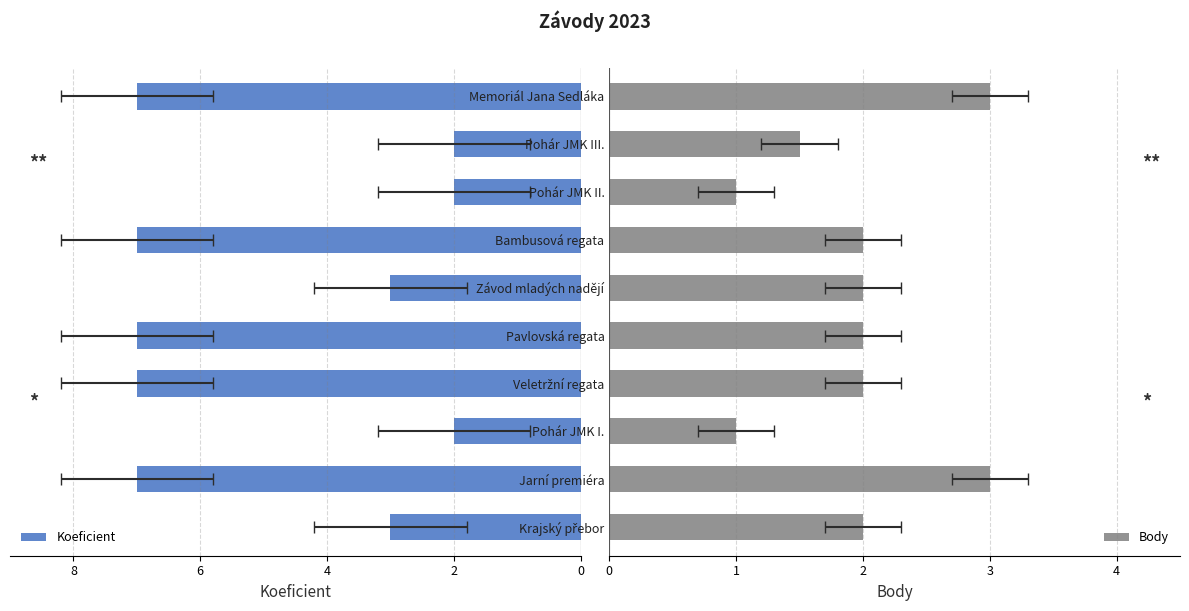

What is the average value of the Body series?

1.9